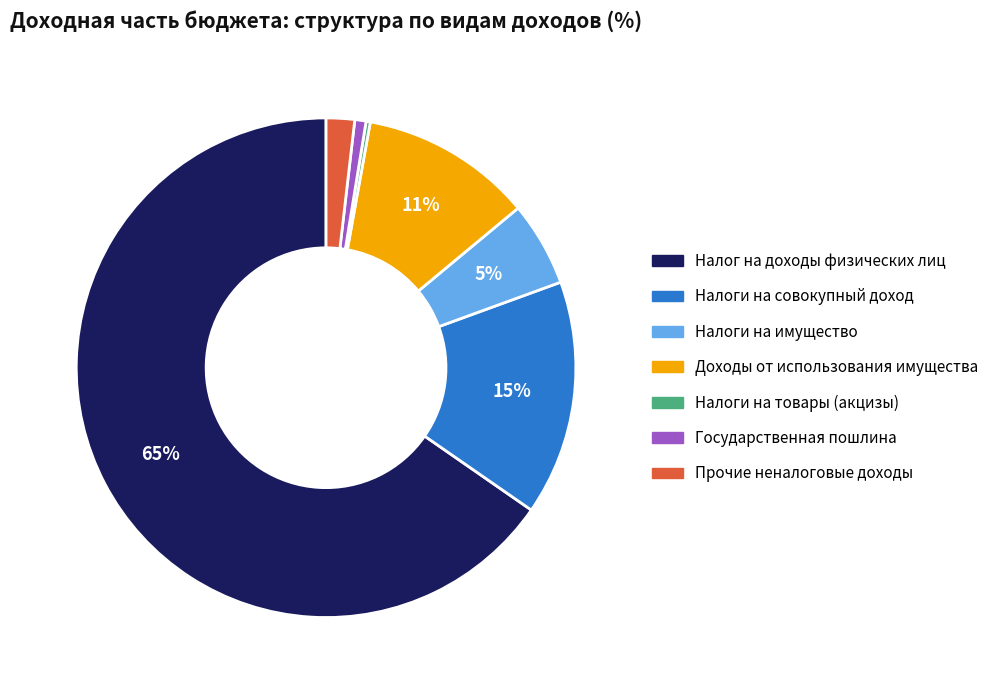

Combined, do Прочие неналоговые доходы and Налог на доходы физических лиц account for over 50%?

Yes